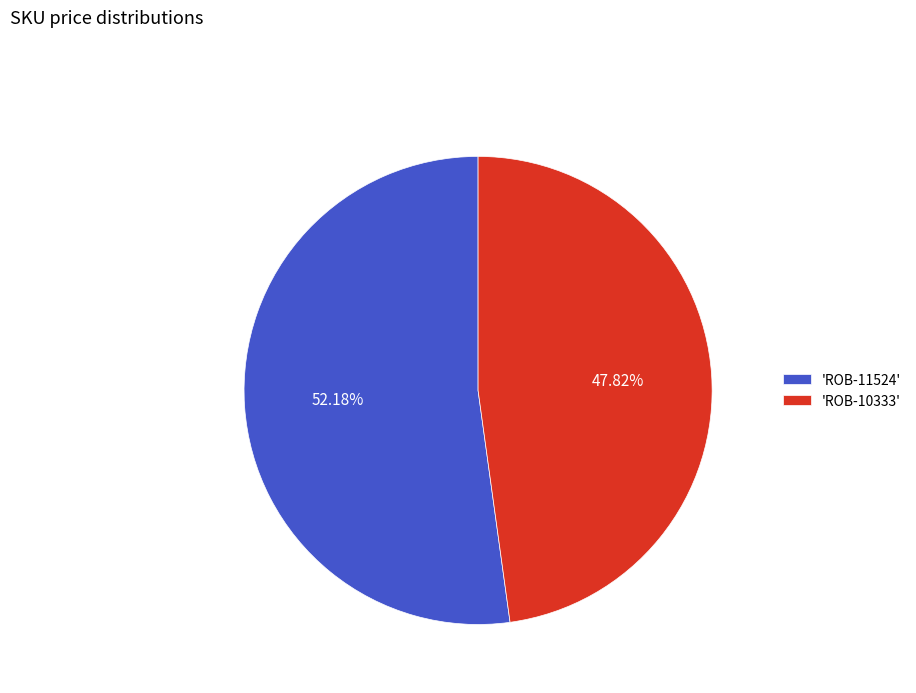

Between 'ROB-10333' and 'ROB-11524', which is larger?

'ROB-11524'